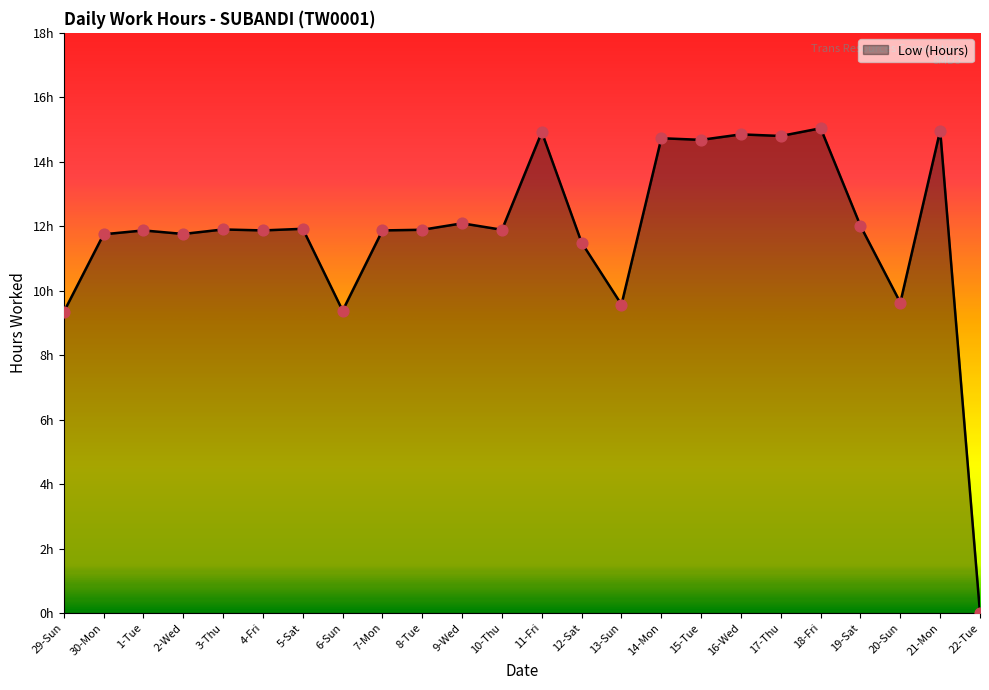

Between 17-Thu and 10-Thu, which is larger?

17-Thu